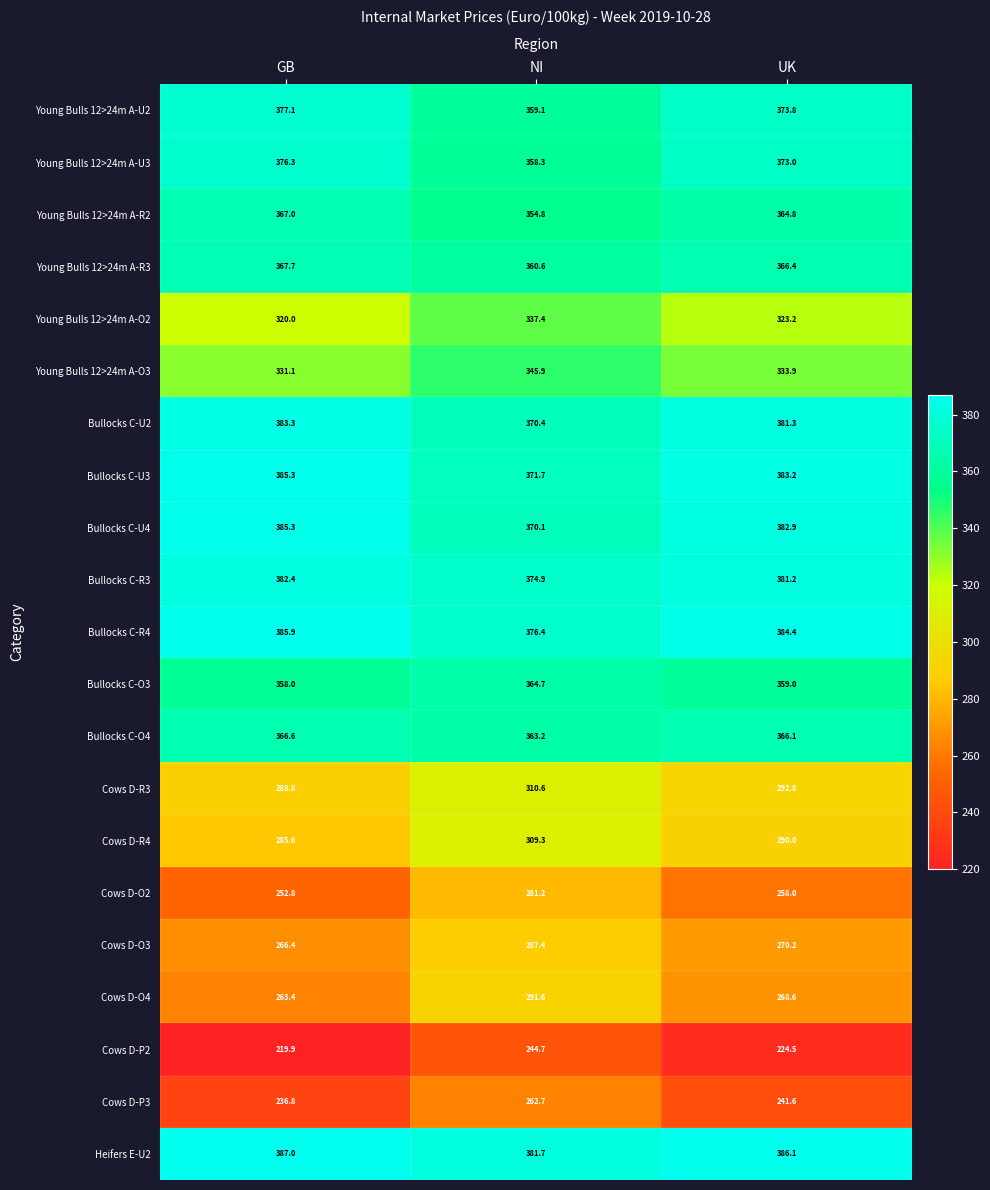

What is the sum of the Bullocks C-U4 values at GB and UK?

768.2